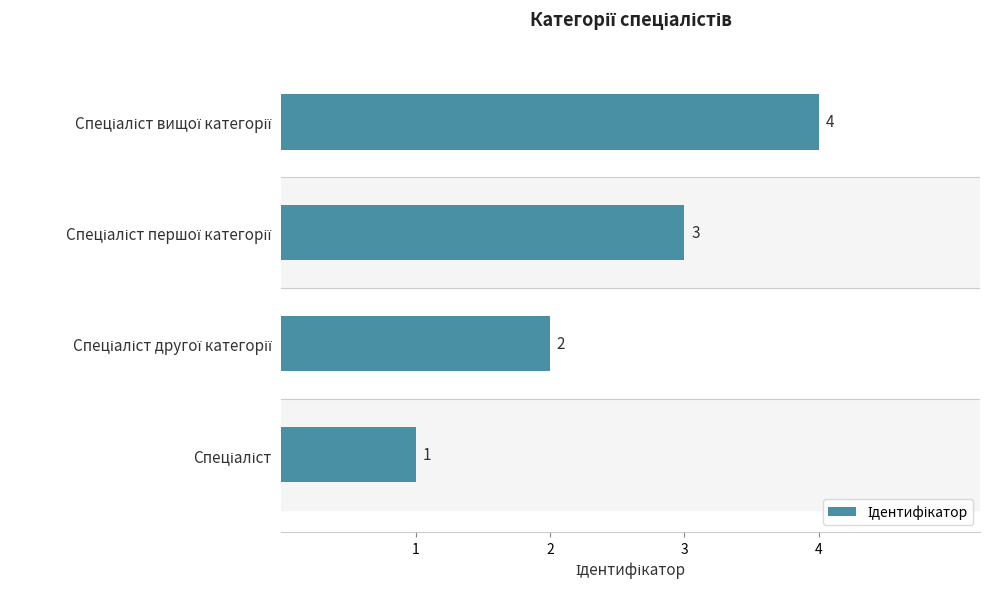

How many values are between 2 and 4?

3